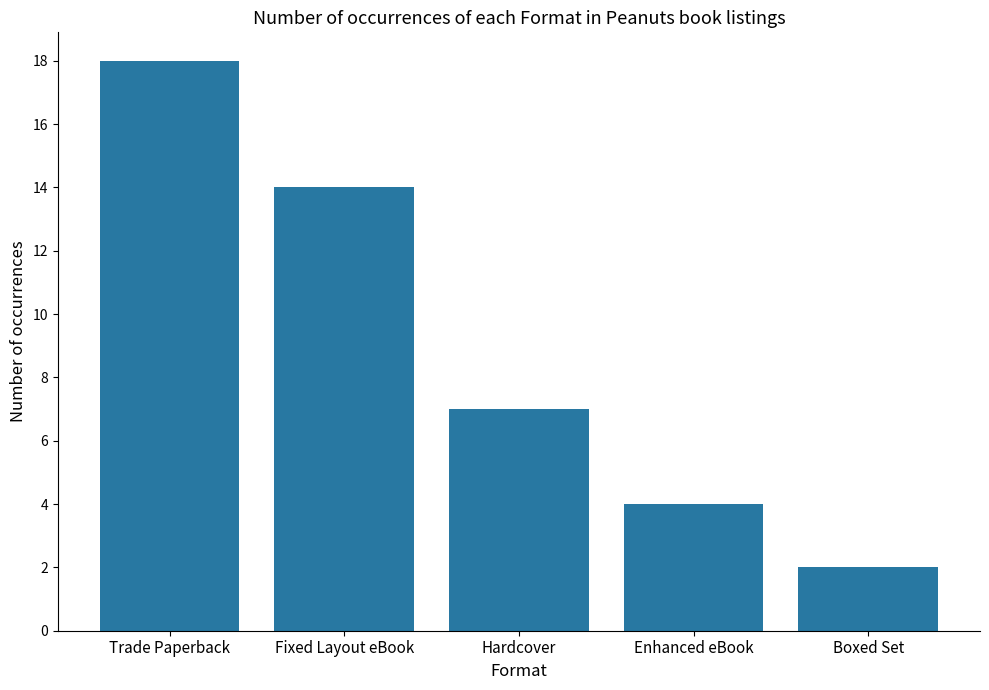

Rank the categories by value from highest to lowest.

Trade Paperback, Fixed Layout eBook, Hardcover, Enhanced eBook, Boxed Set